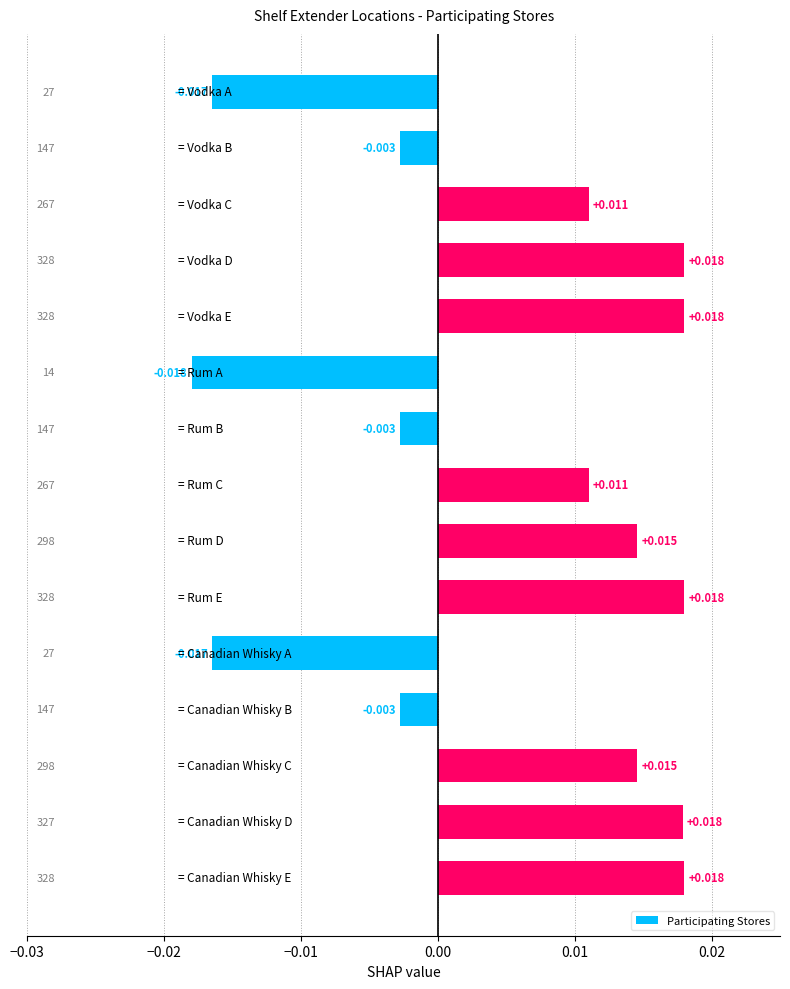

How many data points does each series have?

15